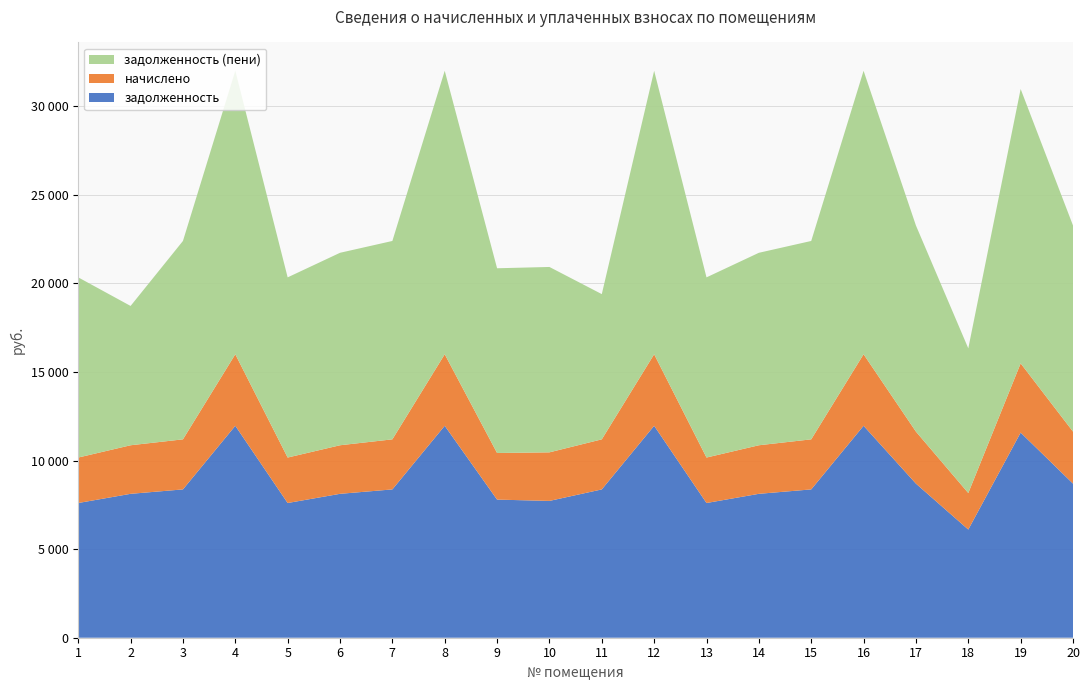

Reading right to left, extract all data points from this chart.

задолженность: 8697.6	11577.6	6105.6	8697.6	11961.6	8371.2	8121.6	7603.2	11961.6	8371.2	7721.6	7795.2	11961.6	8371.2	8121.6	7603.2	11961.6	8371.2	8121.6	7603.2
начислено: 2935.4	3907.4	2060.6	2935.4	4037.0	2825.3	2741.0	2566.1	4037.0	2825.3	2741.0	2630.9	4037.0	2825.3	2741.0	2566.1	4037.0	2825.3	2741.0	2566.1
задолженность (пени): 11633.0	15485.0	8166.2	11633.0	15998.6	11196.5	10862.6	10169.3	15998.6	8196.5	10462.6	10426.1	15998.6	11196.5	10862.6	10169.3	15998.6	11196.5	7862.6	10169.3